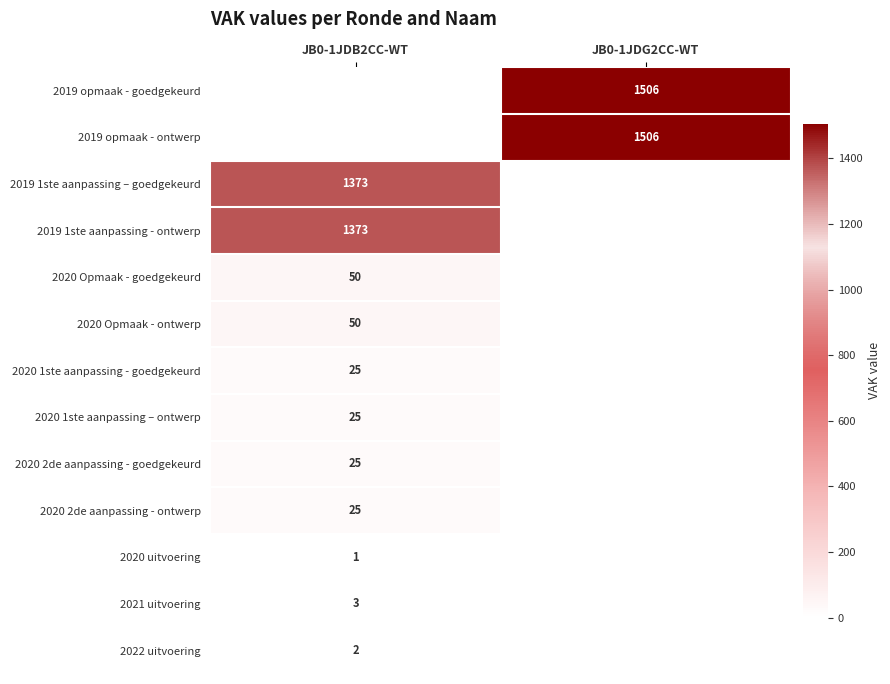

Is it true that 2020 2de aanpassing - goedgekeurd equals 25 at JB0-1JDB2CC-WT?

True